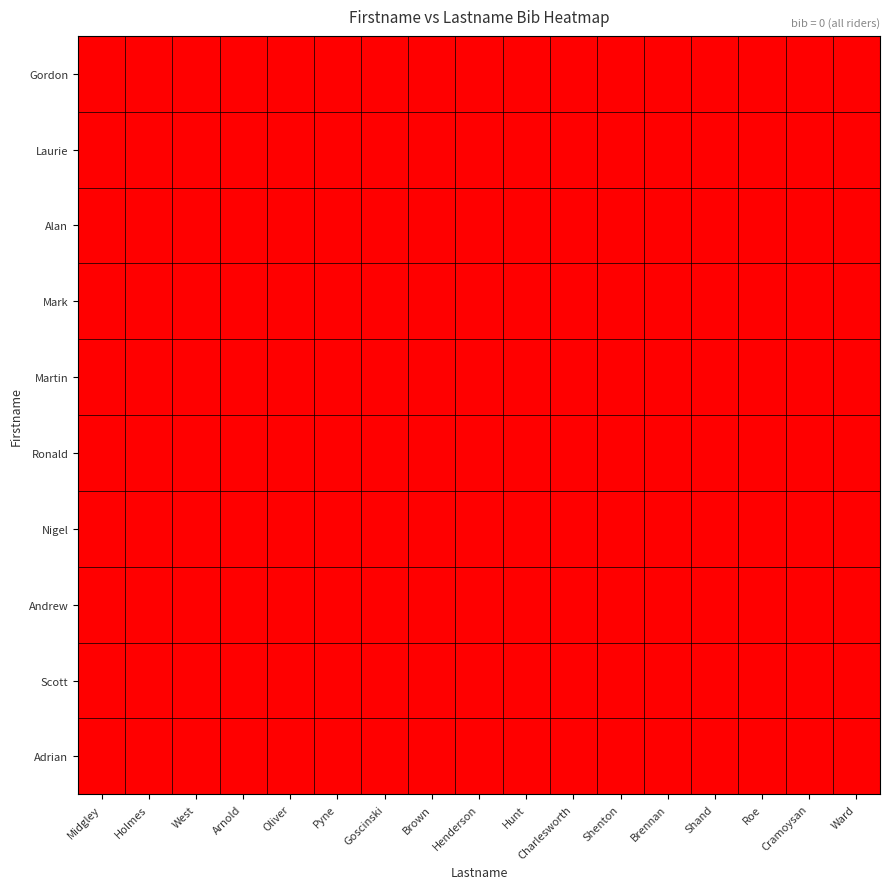

Count the number of categories in the chart.

17